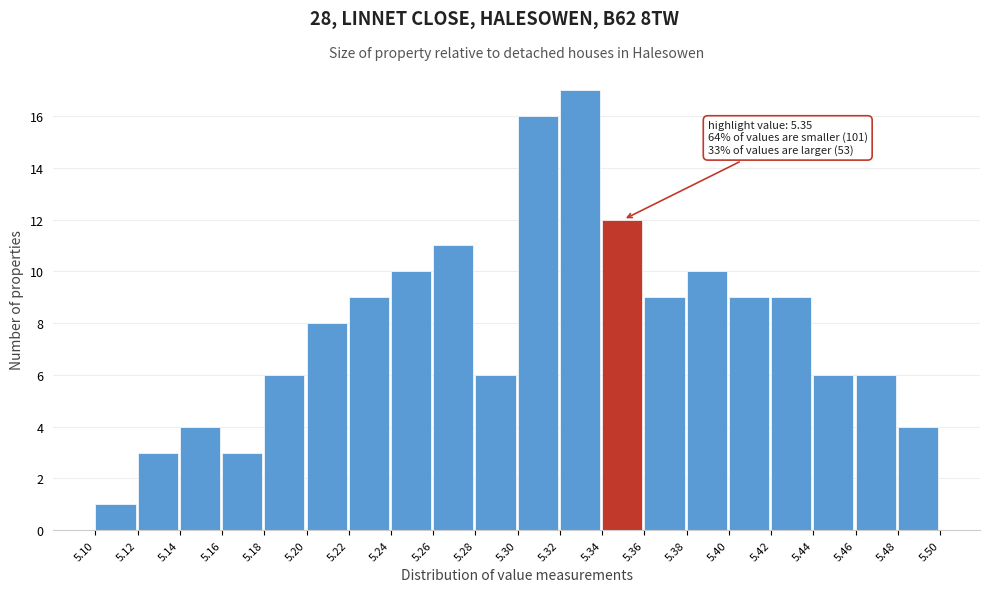

Which range on the x-axis has the tallest bar?

5.32 to 5.34